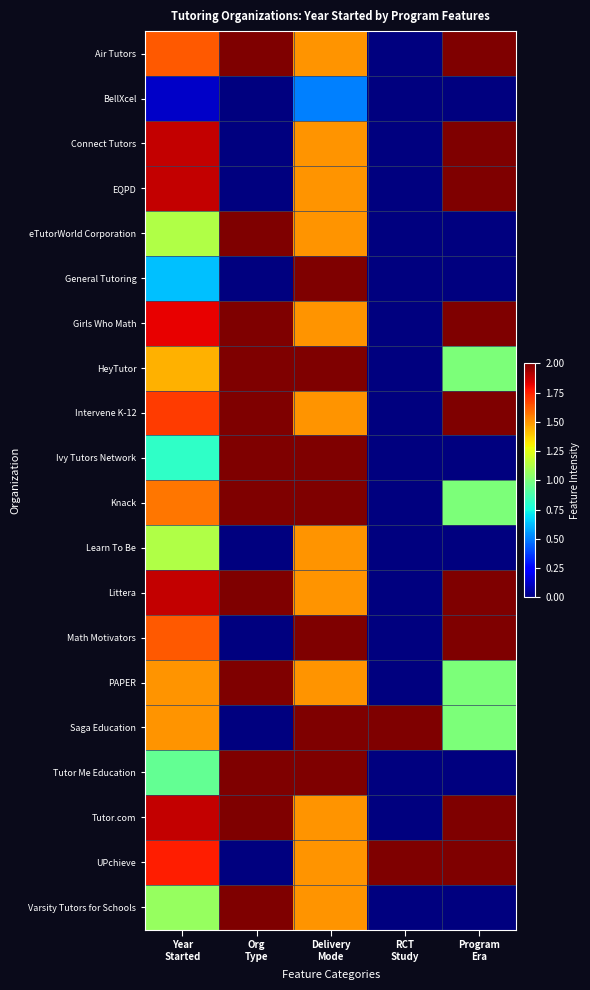

Rank the series at Org Type from highest to lowest value.

Air Tutors, eTutorWorld Corporation, Girls Who Math, HeyTutor, Intervene K-12, Ivy Tutors Network, Knack, Littera, PAPER, Tutor Me Education, Tutor.com, Varsity Tutors for Schools, BellXcel, Connect Tutors, EQPD, General Tutoring, Learn To Be, Math Motivators, Saga Education, UPchieve